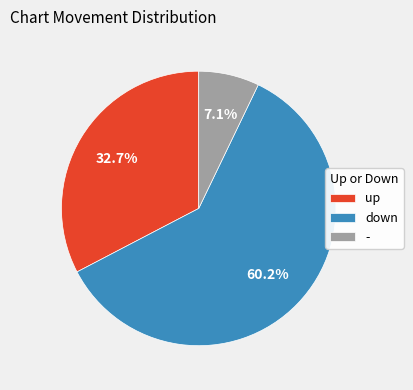

To the nearest percent, what percentage of the pie is down?

60%